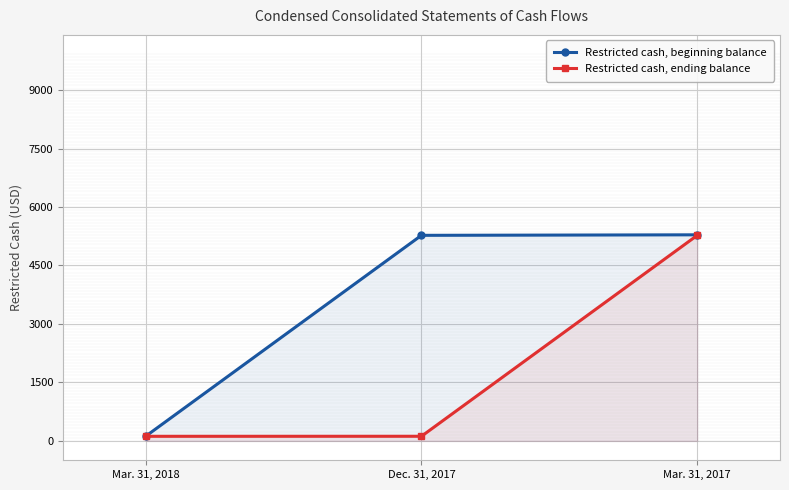

How many lines are shown in the chart?

2